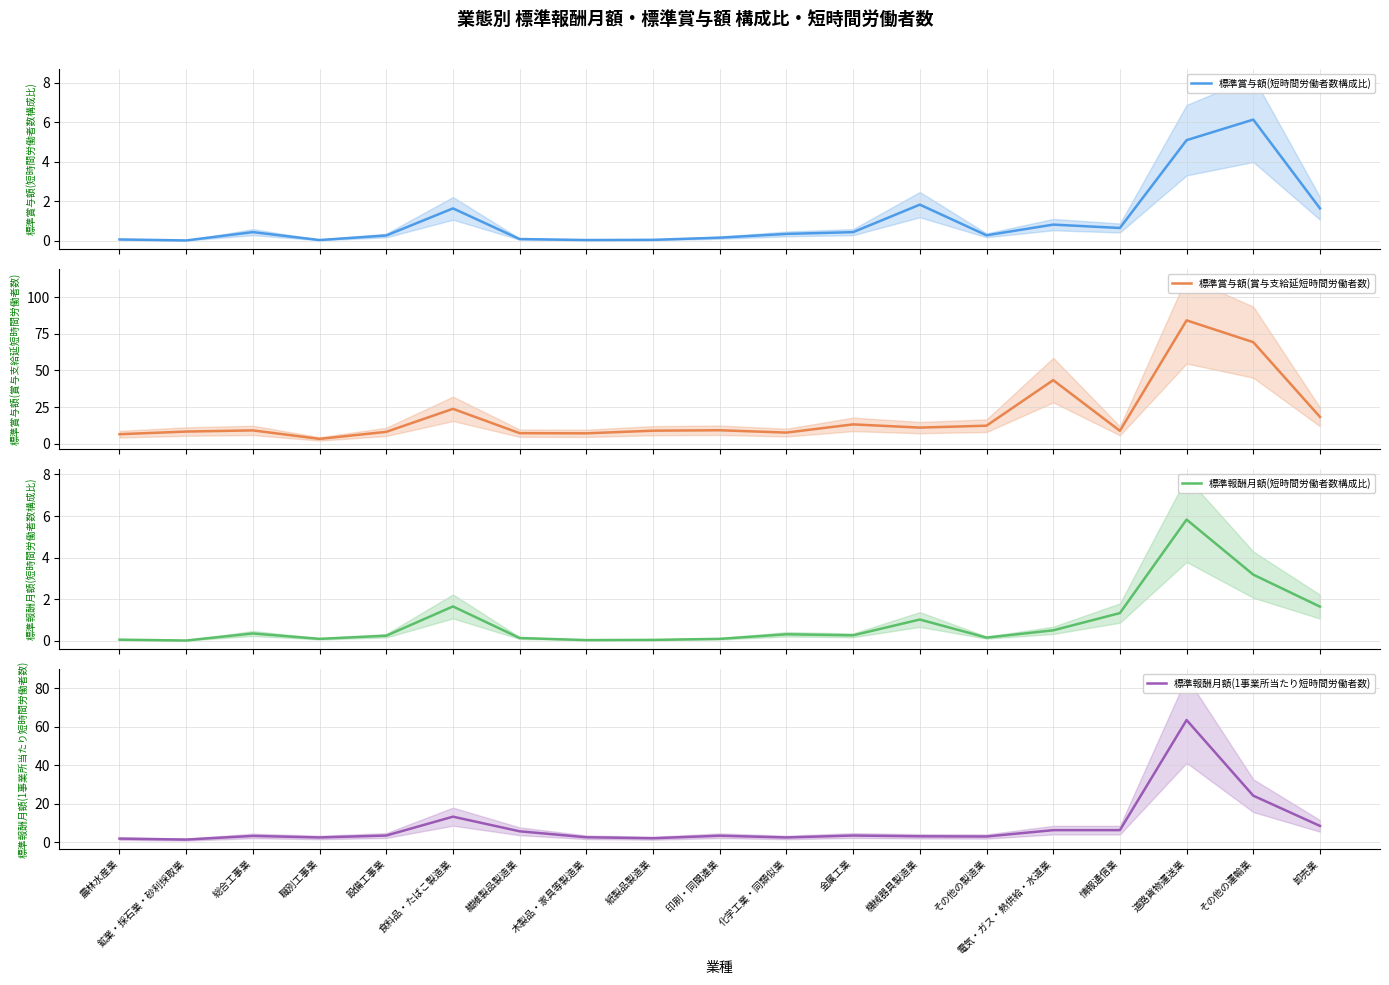

Reading right to left, list all the values displayed in this chart.

標準賞与額(短時間労働者数構成比): 卸売業=1.6	その他の運輸業=6.1	道路貨物運送業=5.1	情報通信業=0.7	電気・ガス・熱供給・水道業=0.8	その他の製造業=0.3	機械器具製造業=1.8	金属工業=0.4	化学工業・同類似業=0.3	印刷・同関連業=0.2	紙製品製造業=0.1	木製品・家具等製造業=0.0	繊維製品製造業=0.1	食料品・たばこ製造業=1.6	設備工事業=0.3	職別工事業=0.0	総合工事業=0.4	鉱業・採石業・砂利採取業=0.0	農林水産業=0.1
標準賞与額(賞与支給延短時間労働者数): 卸売業=18.3	その他の運輸業=69.3	道路貨物運送業=84.2	情報通信業=8.8	電気・ガス・熱供給・水道業=43.4	その他の製造業=12.3	機械器具製造業=11.0	金属工業=13.2	化学工業・同類似業=7.6	印刷・同関連業=9.2	紙製品製造業=8.9	木製品・家具等製造業=7.1	繊維製品製造業=7.2	食料品・たばこ製造業=23.8	設備工事業=8.1	職別工事業=3.3	総合工事業=9.1	鉱業・採石業・砂利採取業=8.3	農林水産業=6.5
標準報酬月額(短時間労働者数構成比): 卸売業=1.6	その他の運輸業=3.2	道路貨物運送業=5.8	情報通信業=1.3	電気・ガス・熱供給・水道業=0.5	その他の製造業=0.1	機械器具製造業=1.0	金属工業=0.3	化学工業・同類似業=0.3	印刷・同関連業=0.1	紙製品製造業=0.0	木製品・家具等製造業=0.0	繊維製品製造業=0.1	食料品・たばこ製造業=1.6	設備工事業=0.2	職別工事業=0.1	総合工事業=0.3	鉱業・採石業・砂利採取業=0.0	農林水産業=0.1
標準報酬月額(1事業所当たり短時間労働者数): 卸売業=8.6	その他の運輸業=24.3	道路貨物運送業=63.6	情報通信業=6.4	電気・ガス・熱供給・水道業=6.4	その他の製造業=3.1	機械器具製造業=3.2	金属工業=3.6	化学工業・同類似業=2.6	印刷・同関連業=3.5	紙製品製造業=2.2	木製品・家具等製造業=2.7	繊維製品製造業=5.8	食料品・たばこ製造業=13.4	設備工事業=3.6	職別工事業=2.6	総合工事業=3.4	鉱業・採石業・砂利採取業=1.5	農林水産業=2.0